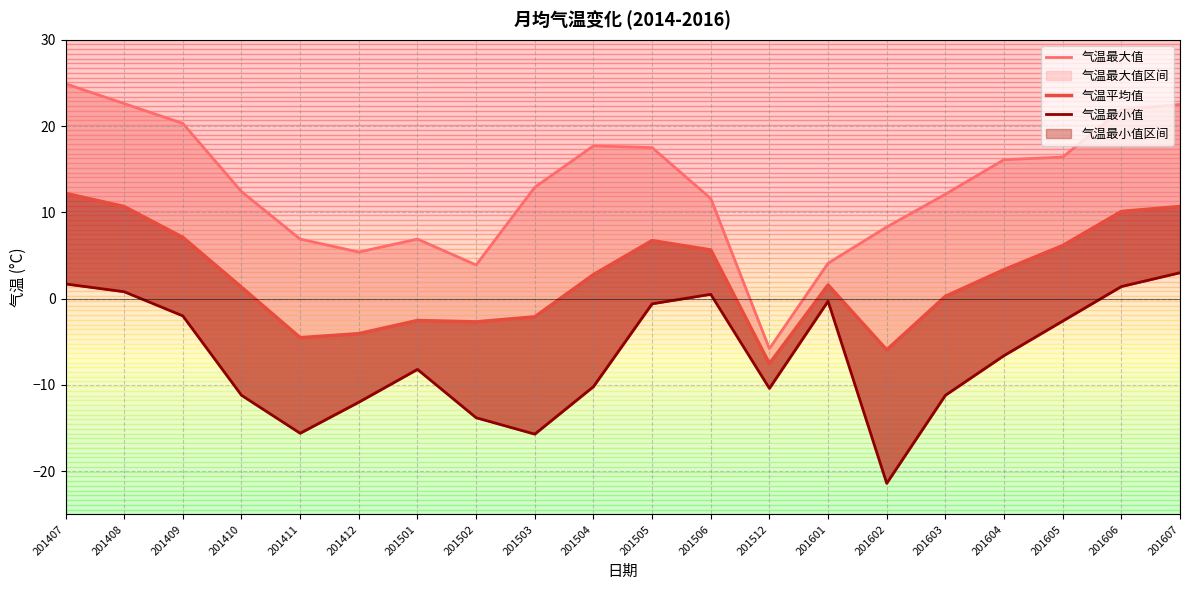

At which label does 气温最大值 first exceed 12?

201407